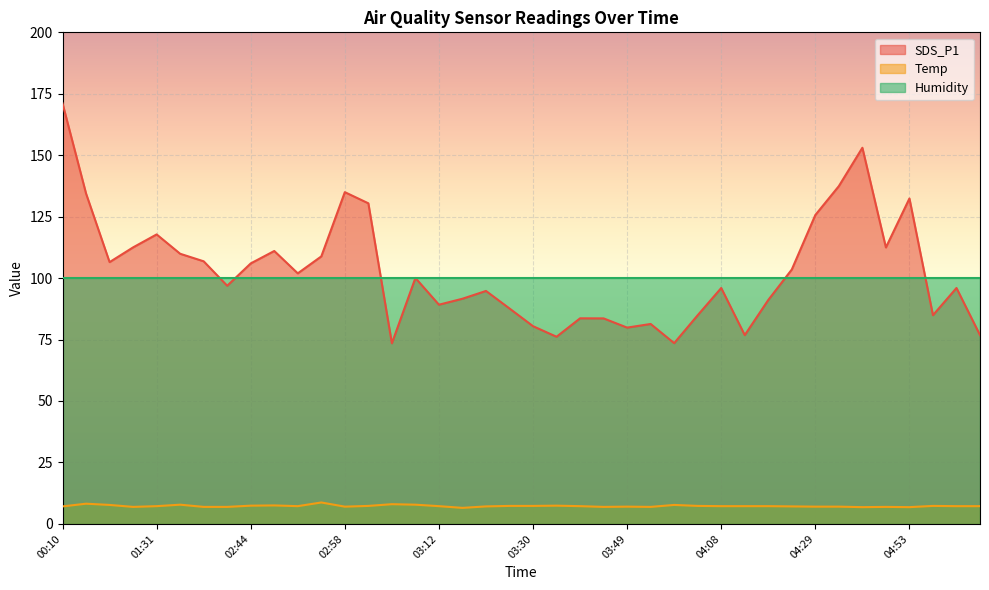

Which category has the highest value in the Temp series?

02:55